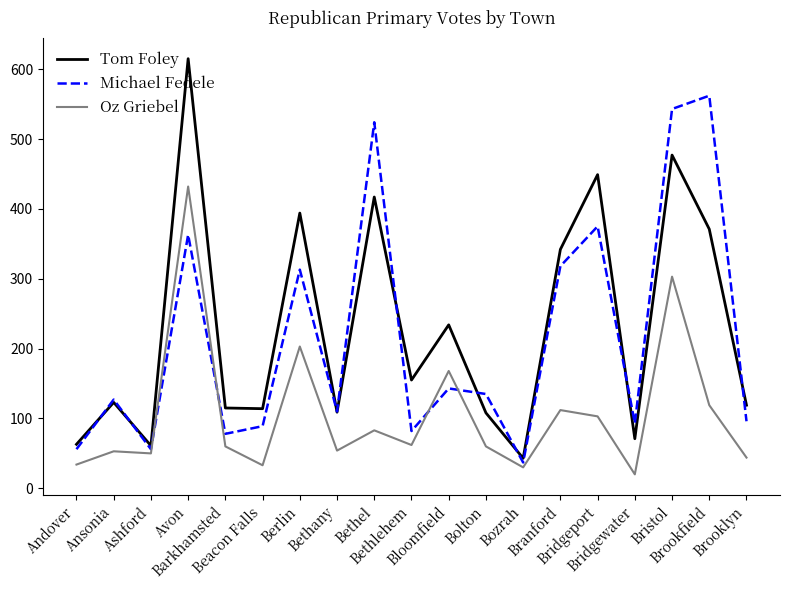

What is the maximum value shown in the chart?

615